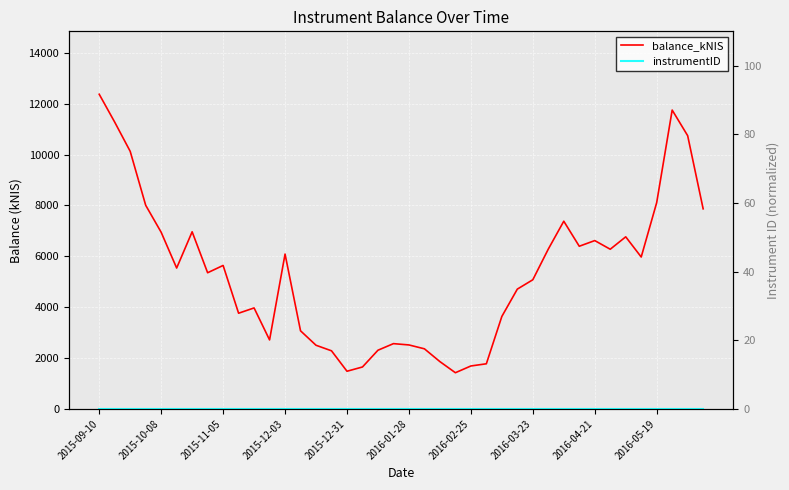

True or false: balance_kNIS and instrumentID intersect in this chart.

False